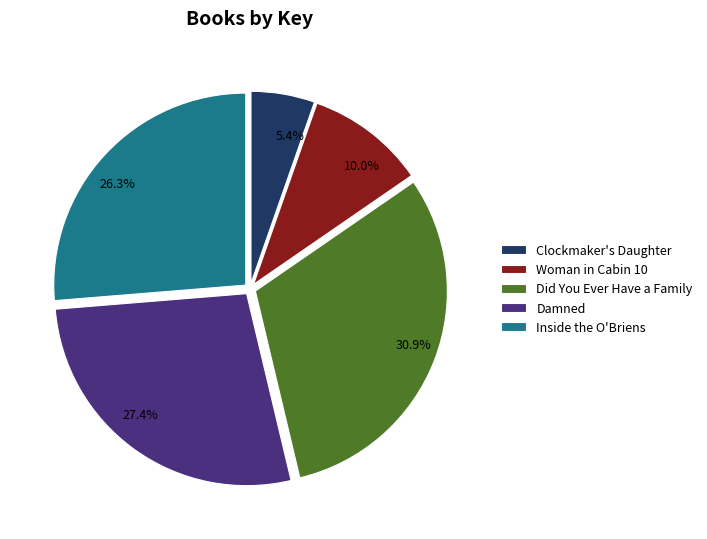

Rank the categories by value from lowest to highest.

Clockmaker's Daughter, Woman in Cabin 10, Inside the O'Briens, Damned, Did You Ever Have a Family